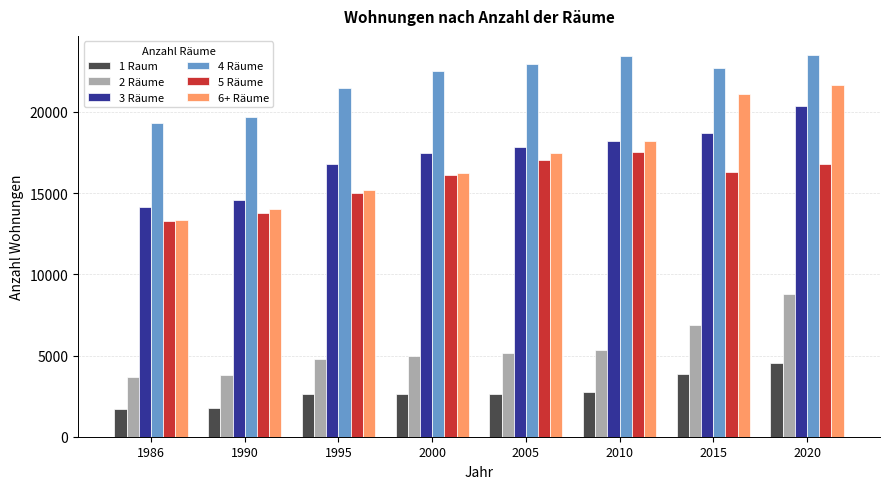

Is it true that 4 Räume equals 22948 at 2005?

True